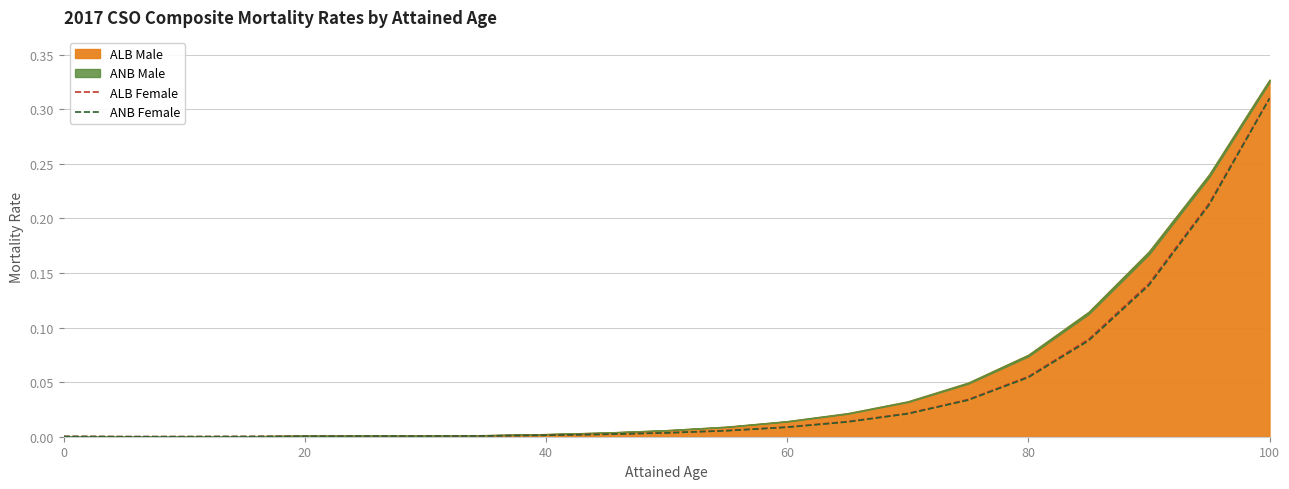

Is the value of ANB Female at 7 greater than the value of ALB Female at 17?

No